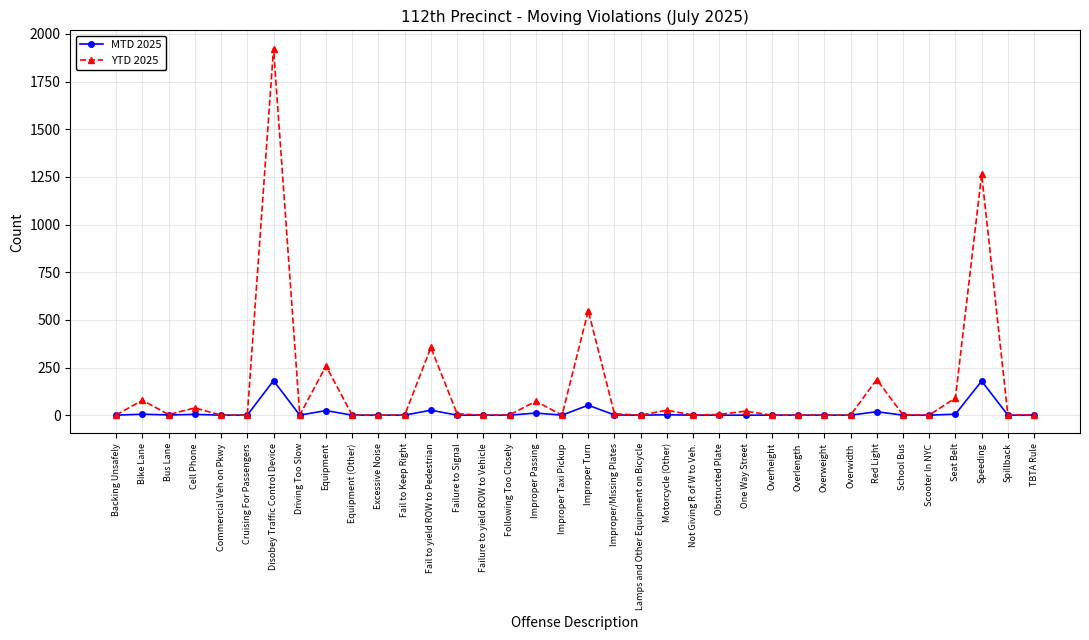

What is the label of the 29th point from the right?

Driving Too Slow